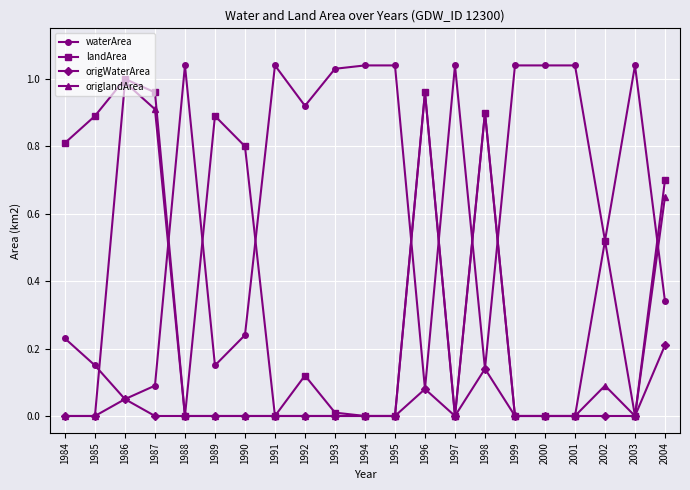

Is the value of origWaterArea at 1997 greater than the value of origlandArea at 1996?

No